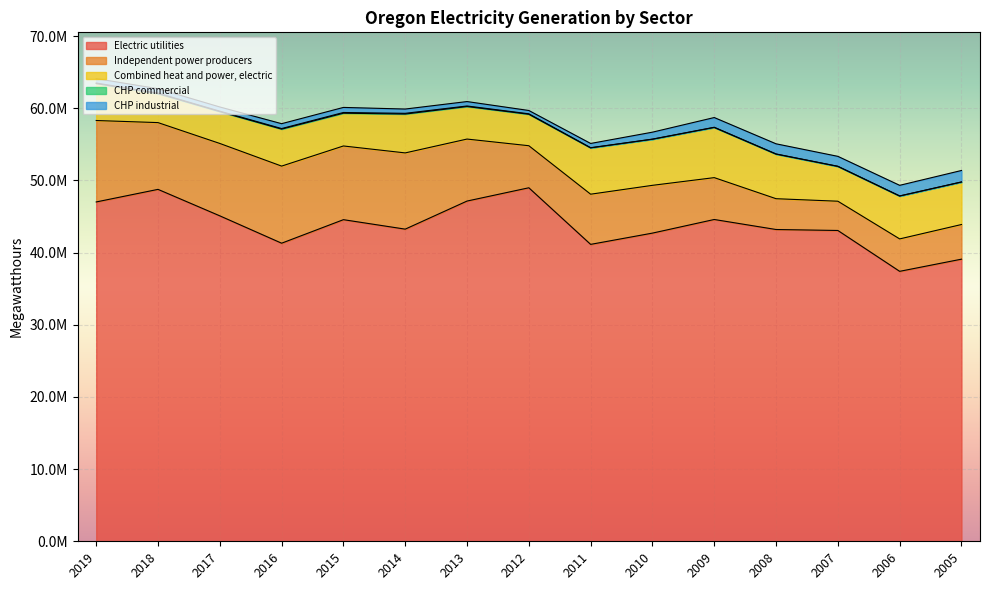

What are all the series names shown in the legend?

Electric utilities, Independent power producers, Combined heat and power, electric, CHP commercial, CHP industrial